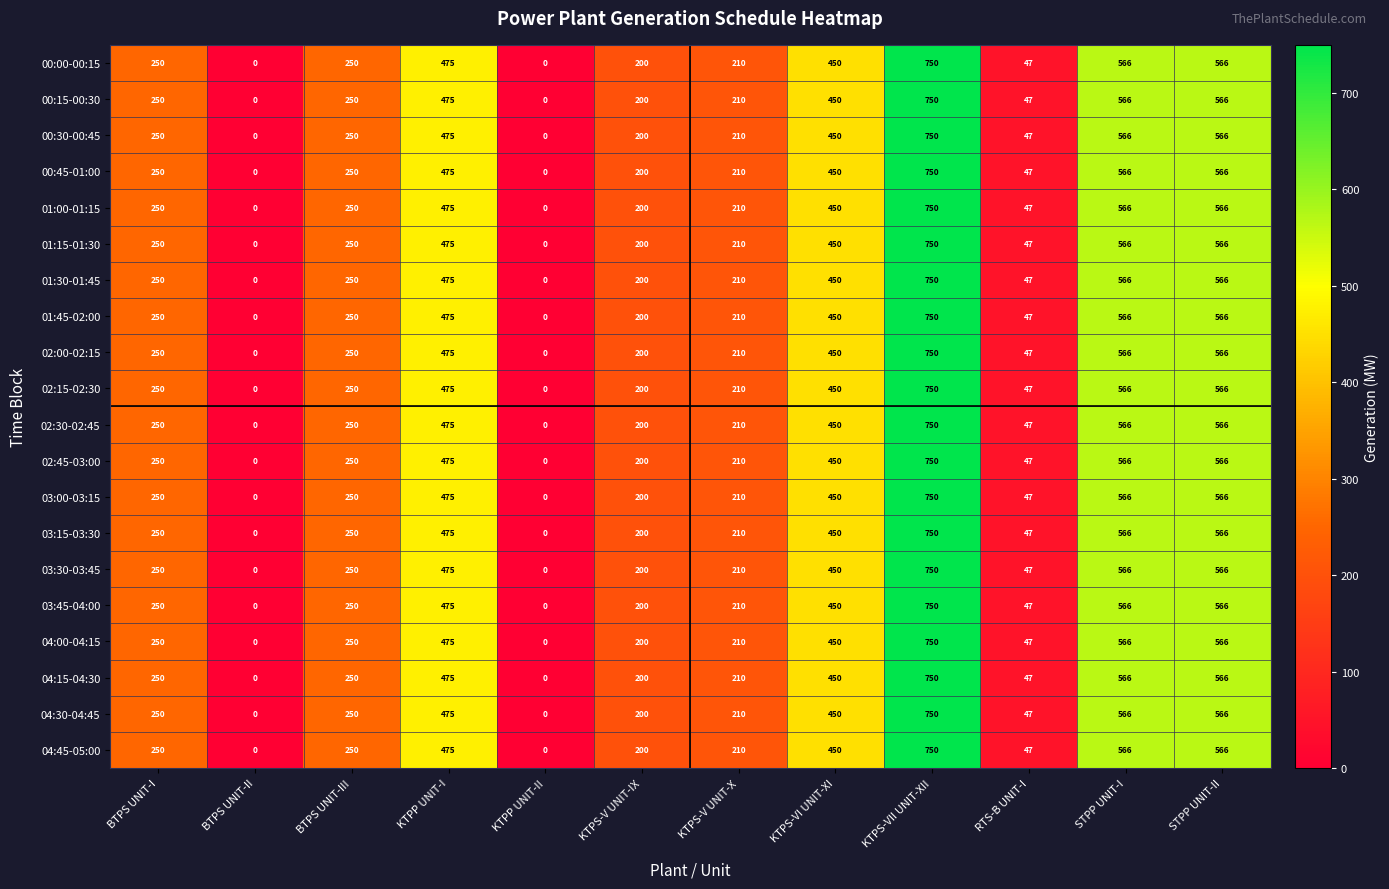

What is the sum of all 04:15-04:30 values?

3764